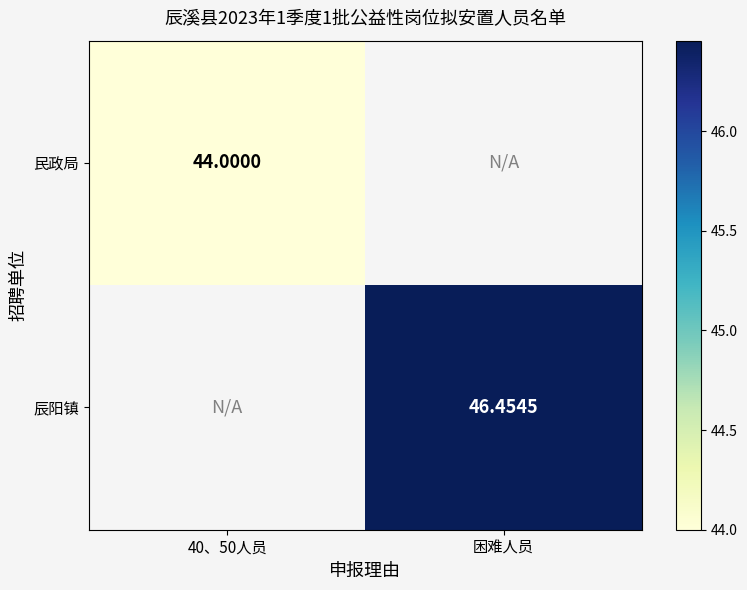

Where is 民政局 nearest to the value 44?

40、50人员